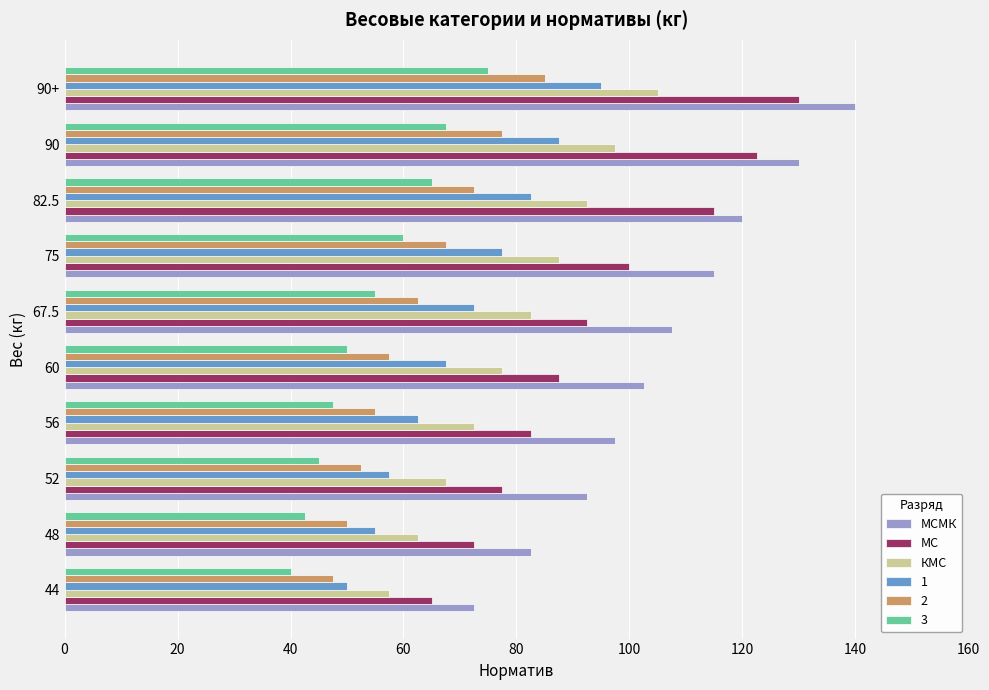

Rank the categories by КМС value from highest to lowest.

90+, 90, 82.5, 75, 67.5, 60, 56, 52, 48, 44